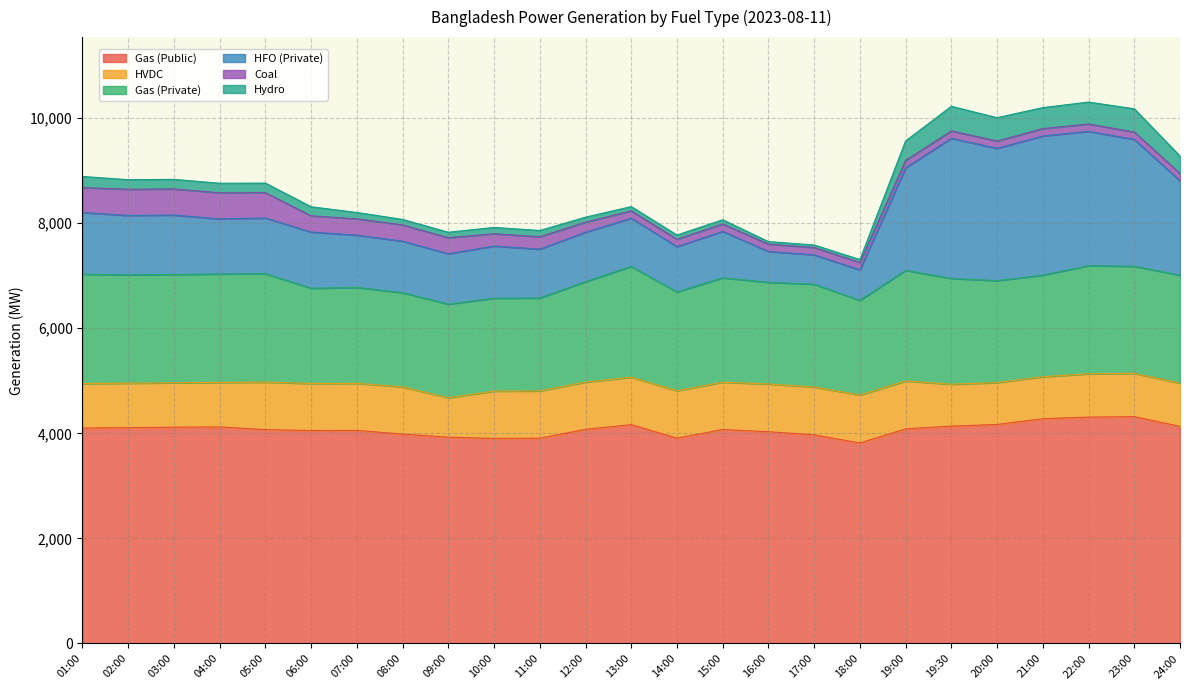

Reading left to right, transcribe all the data shown in this chart.

Gas (Public): 4100	4107	4116	4121	4070	4053	4054	3985	3926	3903	3907	4075	4165	3908	4072	4030	3971	3816	4084	4137	4168	4277	4308	4317	4131
HVDC: 847	846	846	846	904	895	897	898	749	900	900	900	901	902	901	908	910	912	912	797	797	800	824	824	824
Gas (Private): 2081	2062	2060	2065	2064	1812	1825	1794	1783	1767	1767	1911	2108	1881	1986	1935	1956	1802	2104	2013	1940	1933	2058	2037	2055
HFO (Private): 1173	1131	1131	1048	1059	1069	995	979	959	993	931	941	919	861	884	587	559	580	1953	2667	2517	2648	2556	2415	1795
Coal: 475	498	497	497	482	310	310	310	305	235	235	190	140	140	140	140	140	140	140	140	140	140	140	140	140
Hydro: 212	182	182	182	182	172	121	104	104	120	120	96	81	81	81	48	48	56	371	469	444	400	417	442	331